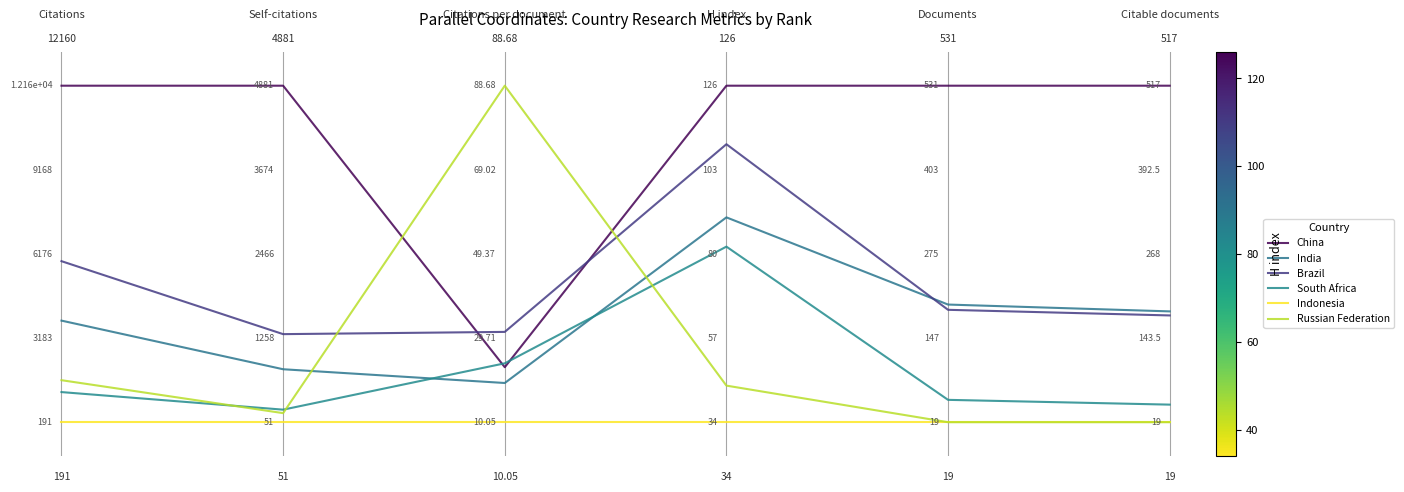

True or false: Brazil and South Africa cross at least once.

False